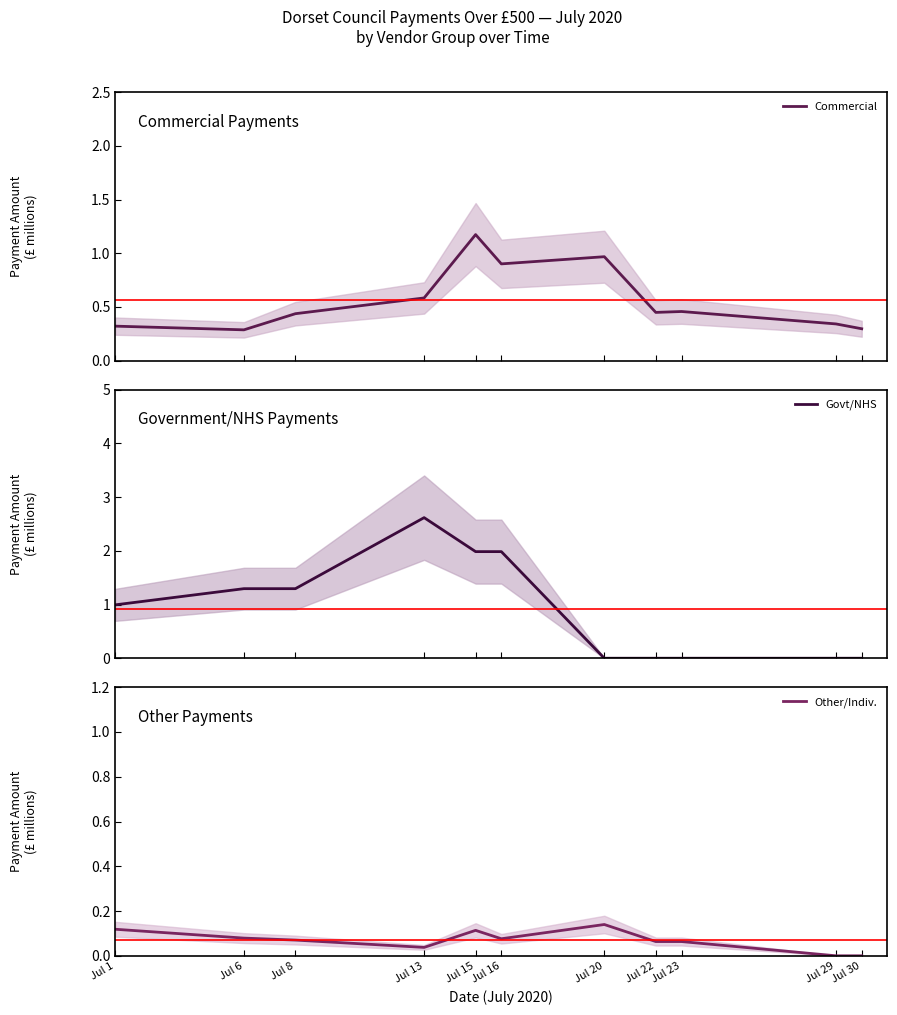

Rank the series by their average value, from highest to lowest.

Govt/NHS, Commercial, Other/Indiv.